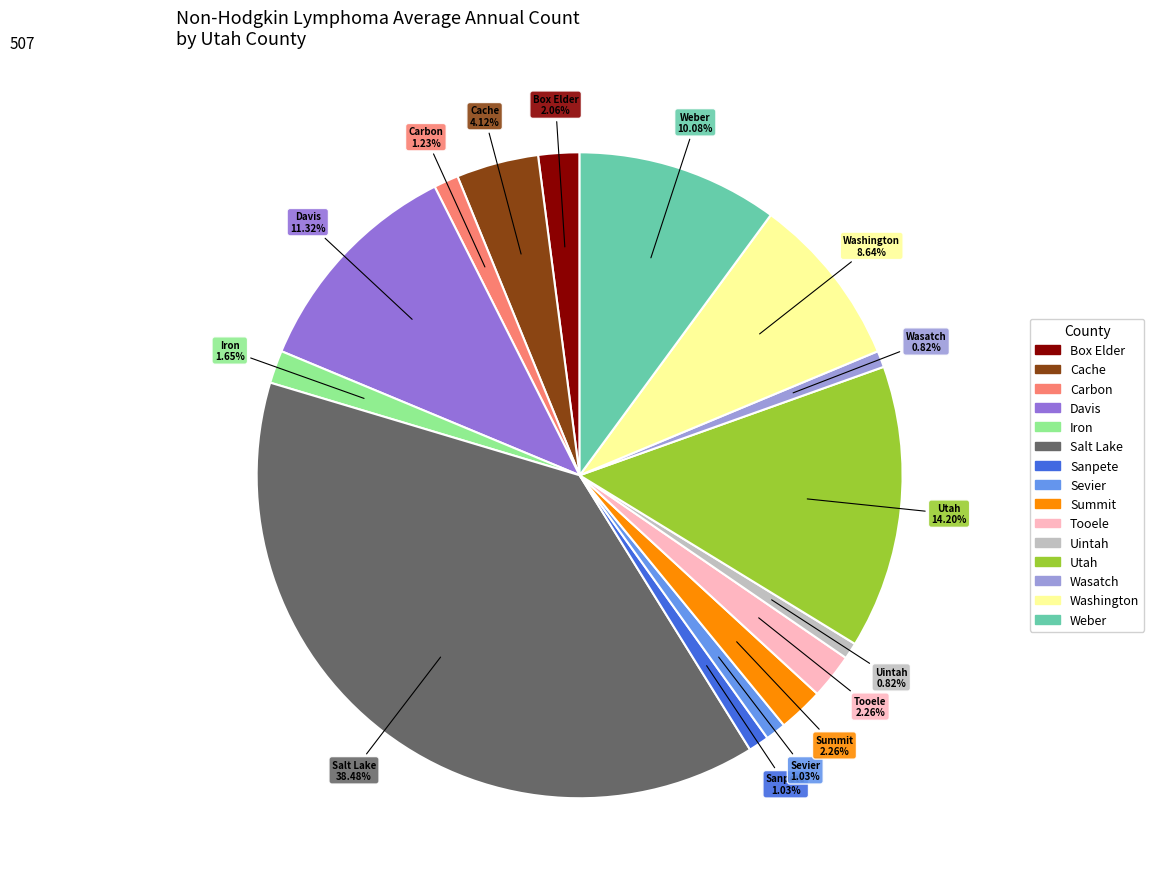

To the nearest percent, what is the average slice percentage?

7%